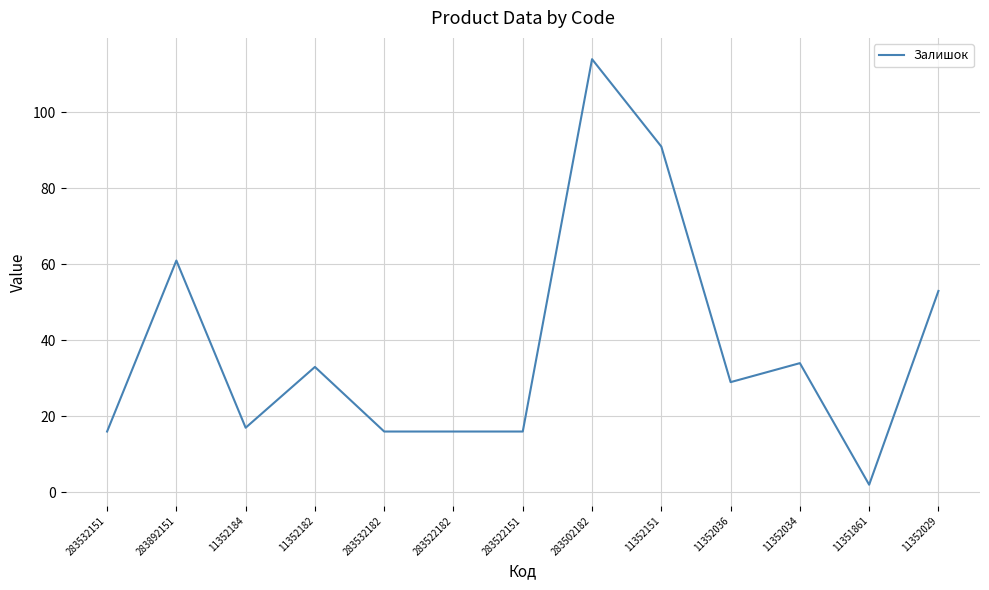

What is the minimum value shown in the chart?

2